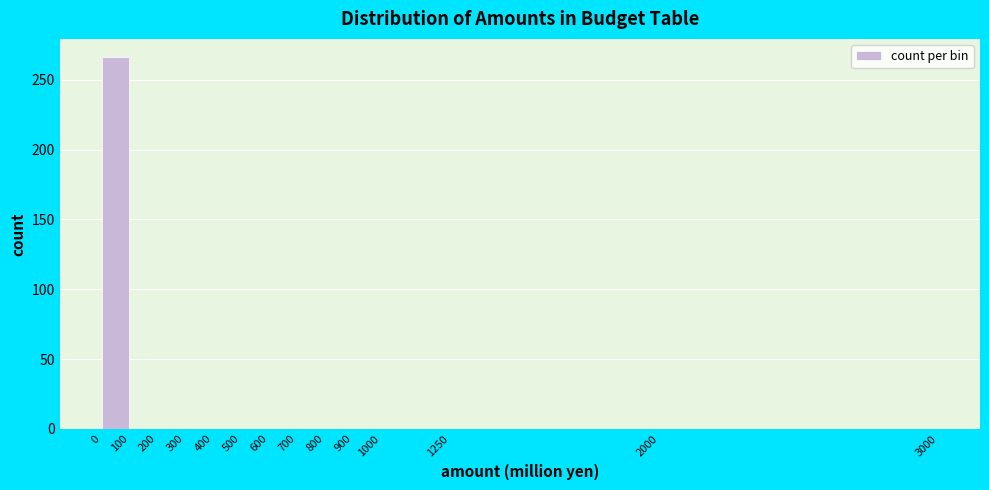

What is the height of the bar covering 0 to 100 on the x-axis? The values are not printed on the chart, so give them approximately, as read against the axis.

265